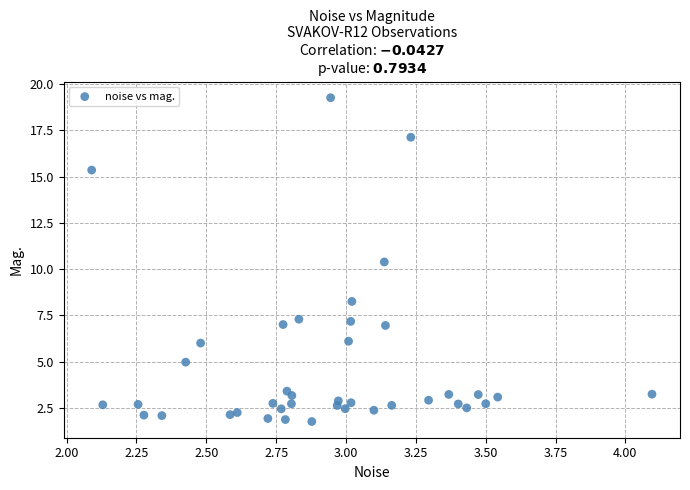

What is the range of Y values (max minus min)?

17.5